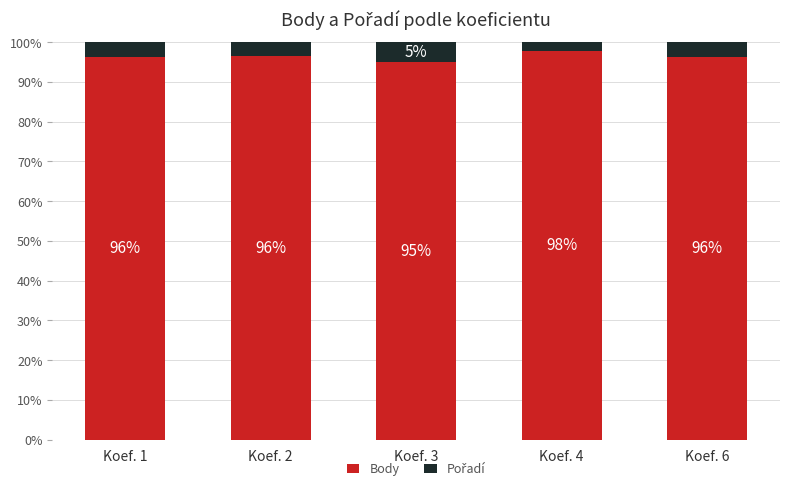

Does the chart contain stacked bars?

Yes